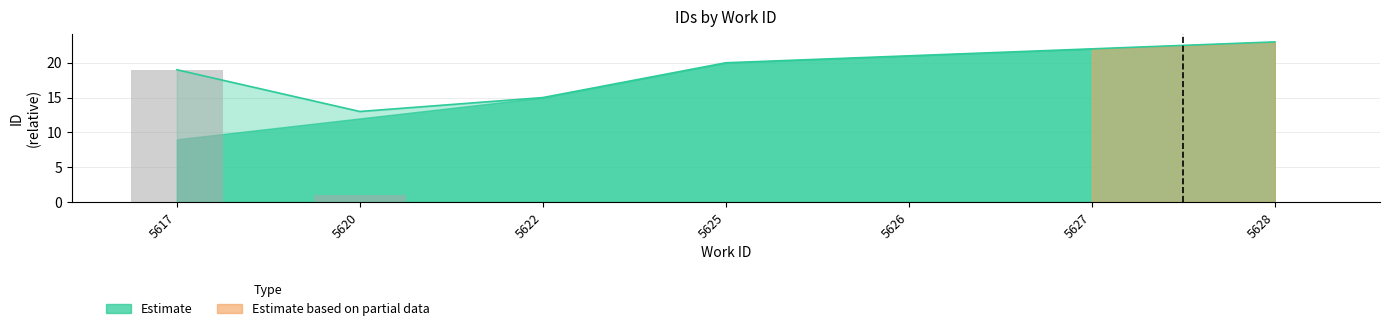

Between 5626 and 5627, which is larger?

5627